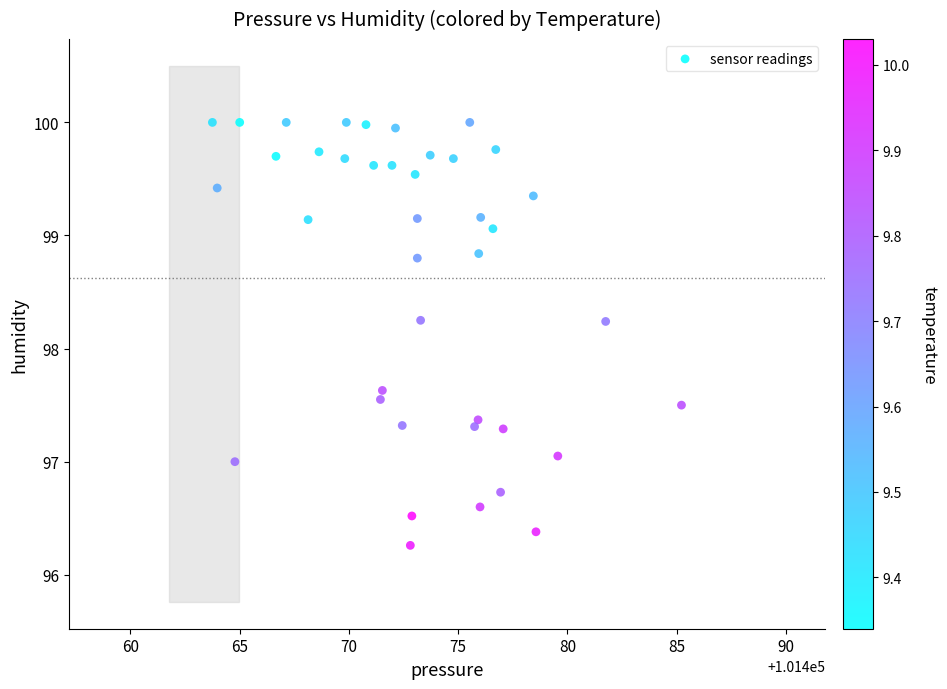

What is the range of X values (max minus min)?

21.5